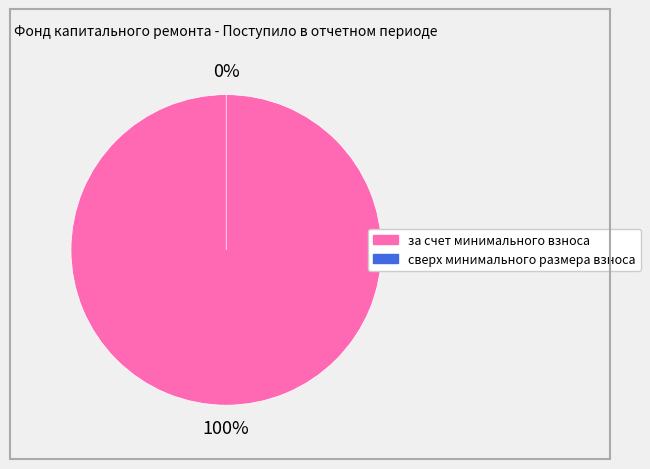

Combined, what portion of the pie is сверх минимального размера взноса and за счет минимального взноса?

100.0%